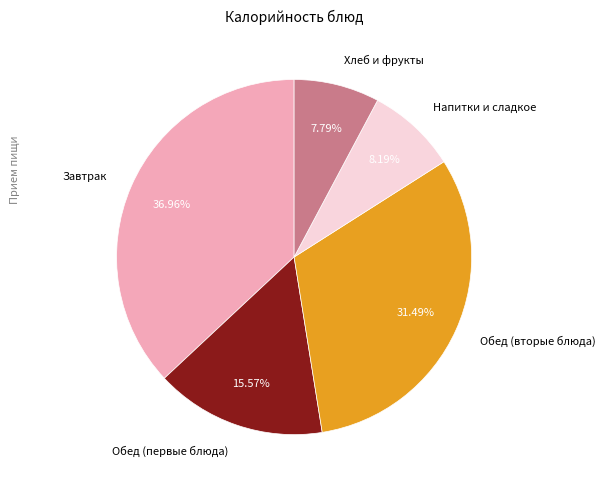

To the nearest percent, what is the difference between the largest and smallest slice percentages?

29%